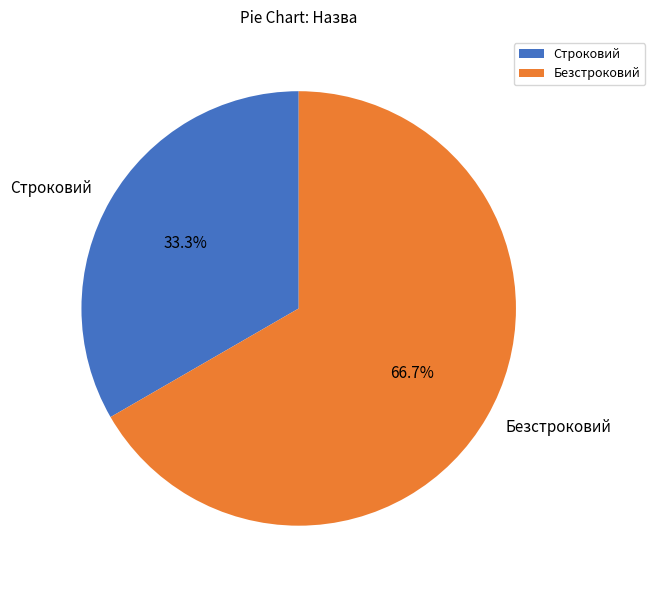

What percentage is the Безстроковий slice, to the nearest percent?

67%